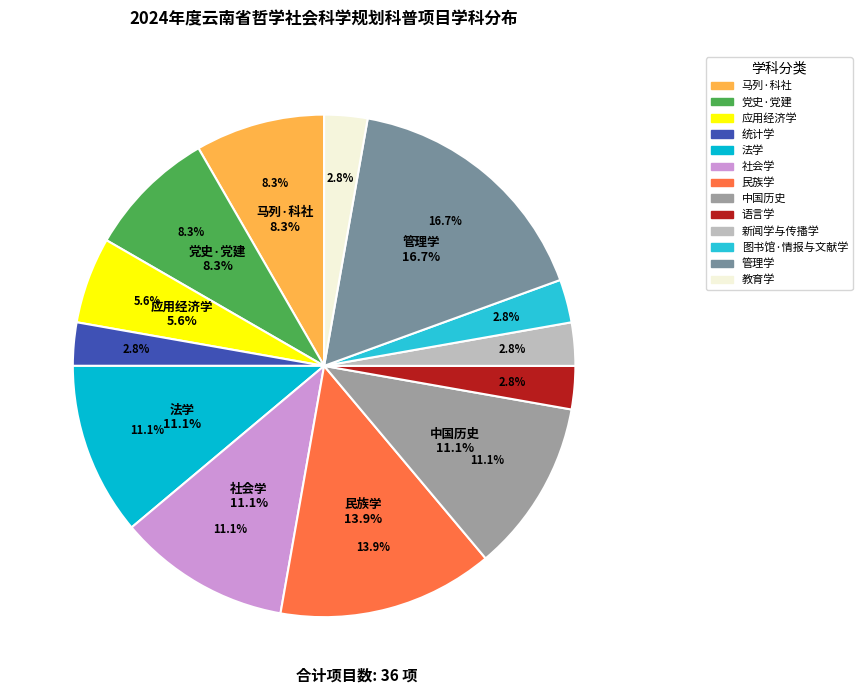

How much of the chart is everything except 语言学?

97.2%